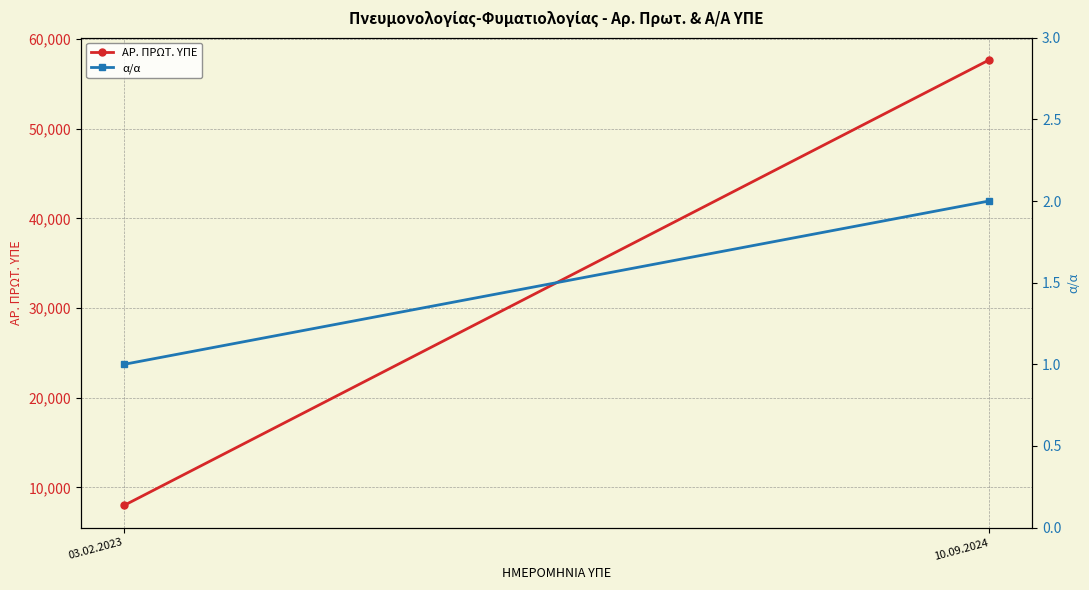

Reading left to right, extract all data points from this chart.

ΑΡ. ΠΡΩΤ. ΥΠΕ: 7988	57663
α/α: 1	2